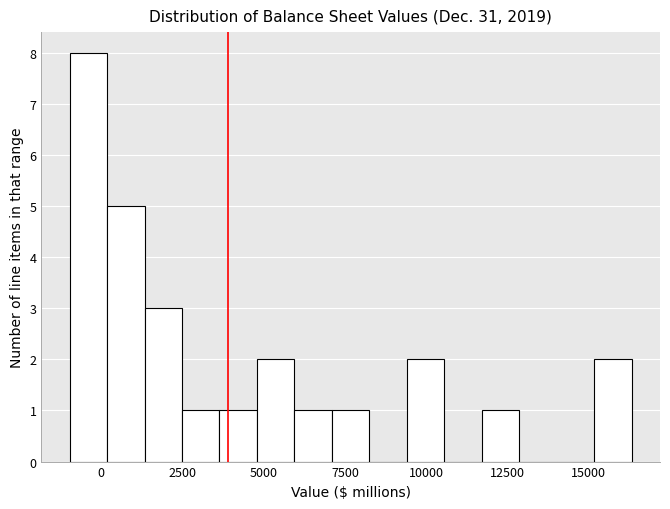

Read against the x-axis, roughly where is the centre of the tallest bar?

-500